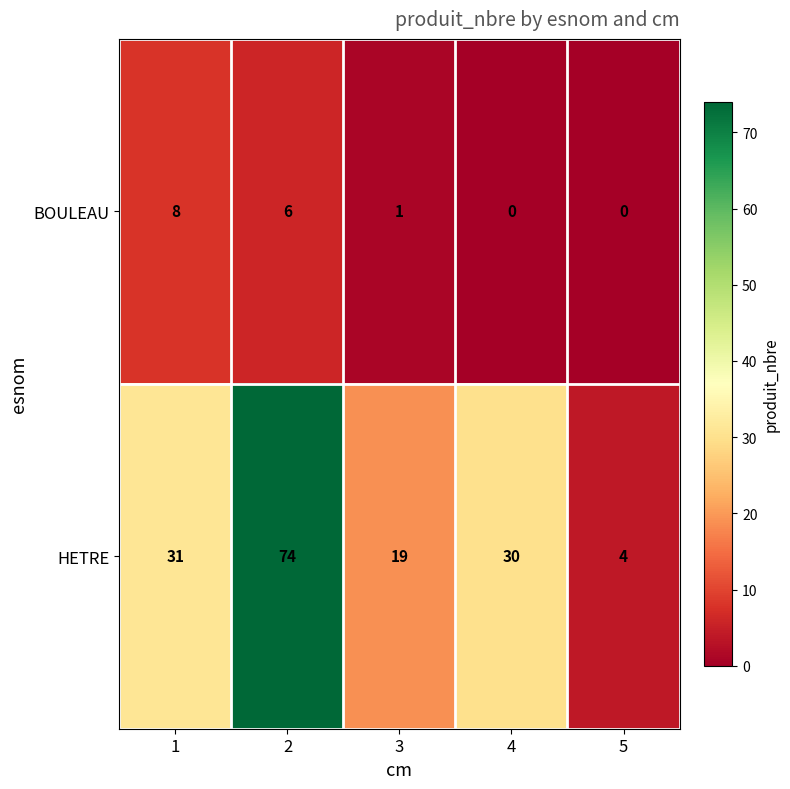

Which series has the largest range (max minus min)?

HETRE